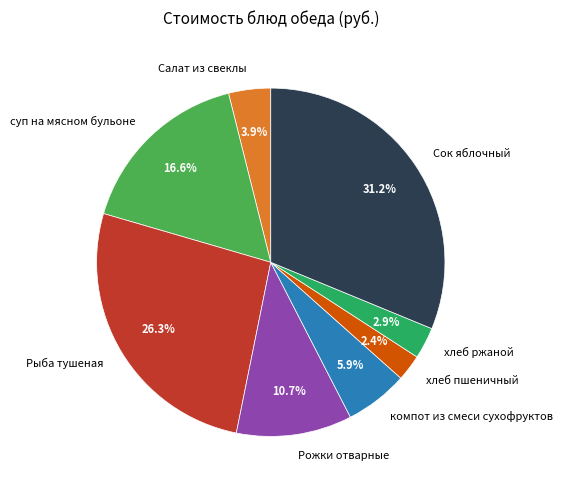

To the nearest percent, what is the difference between the суп на мясном бульоне and компот из смеси сухофруктов slice percentages?

11%